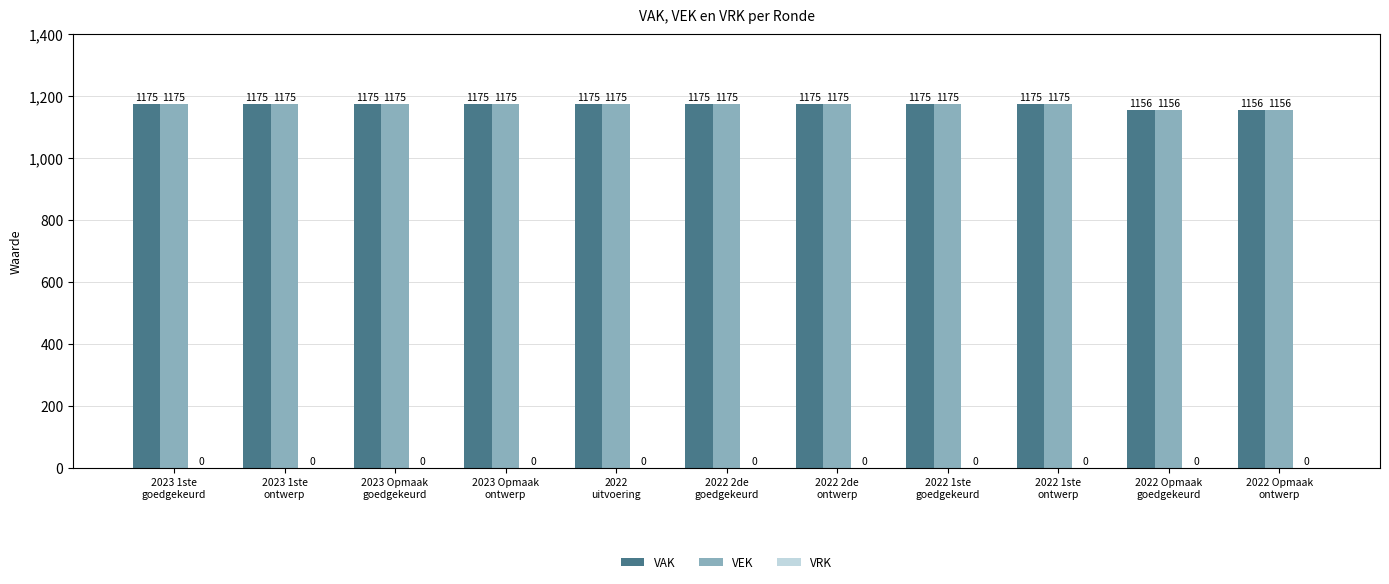

The value of VEK at 2022 2de
ontwerp is 1175. True or false?

True